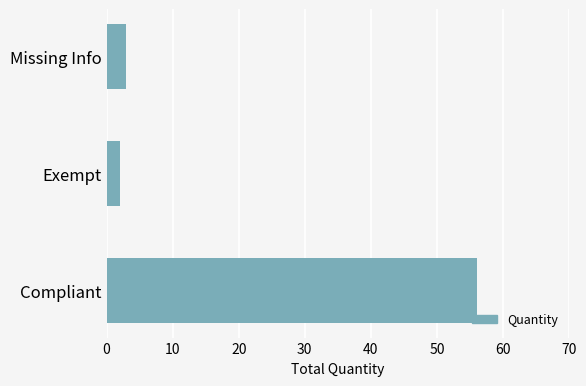

Rank the categories by value from highest to lowest.

Compliant, Missing Info, Exempt